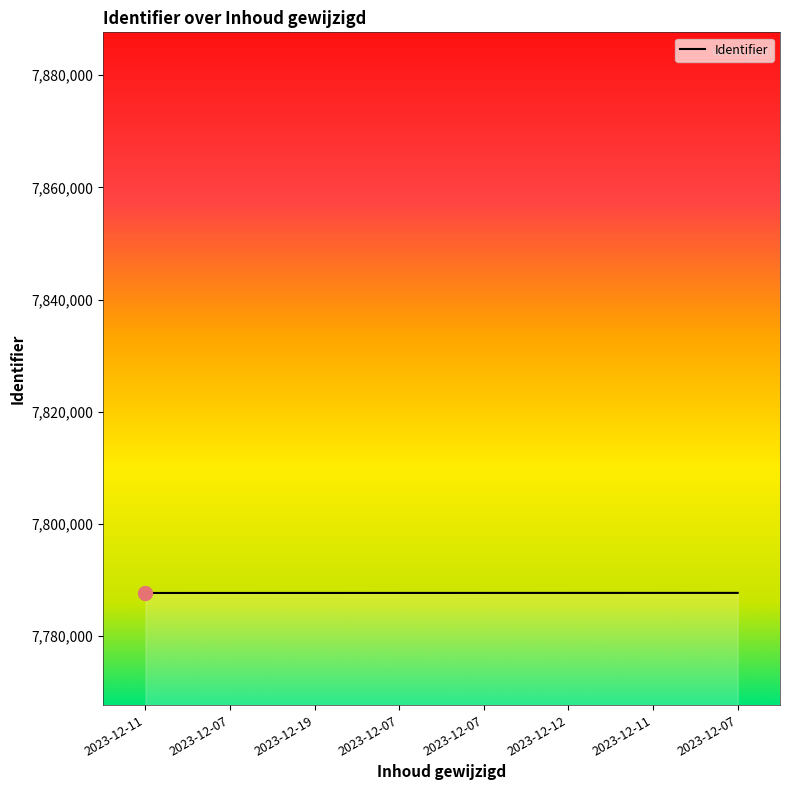

Is it true that the value at 2023-12-07 is 1636392?

False